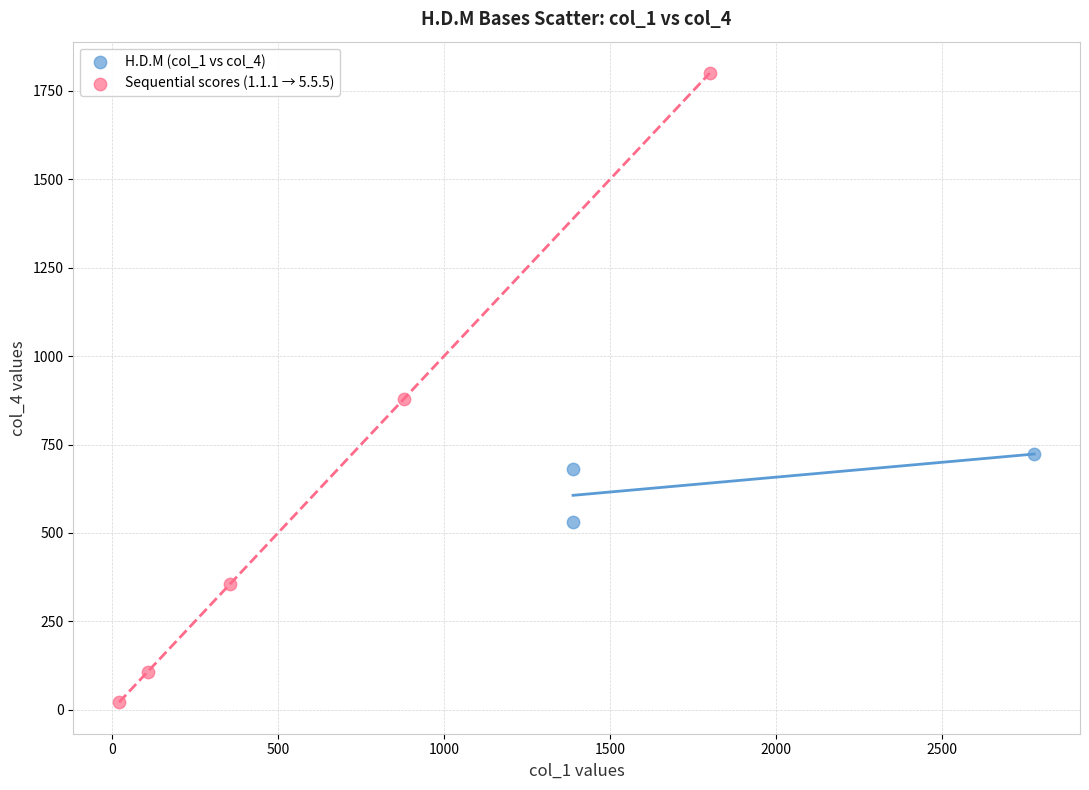

Which series contains the lowest Y value?

Sequential scores (1.1.1 → 5.5.5)